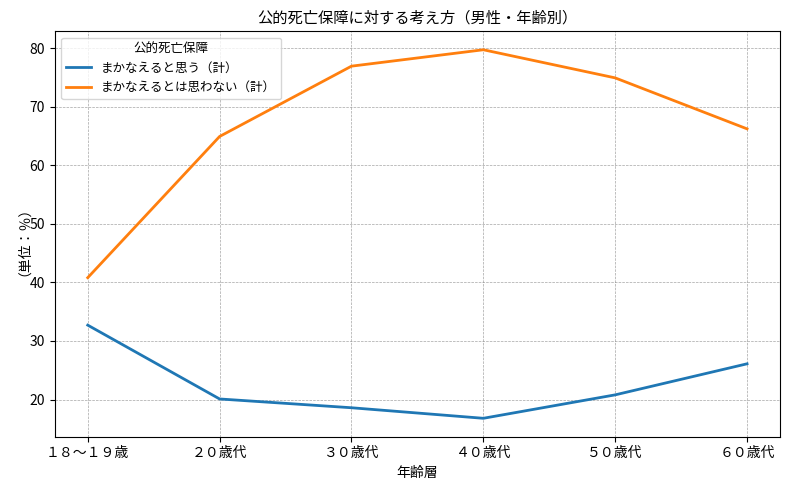

True or false: まかなえるとは思わない（計） and まかなえると思う（計） intersect in this chart.

False